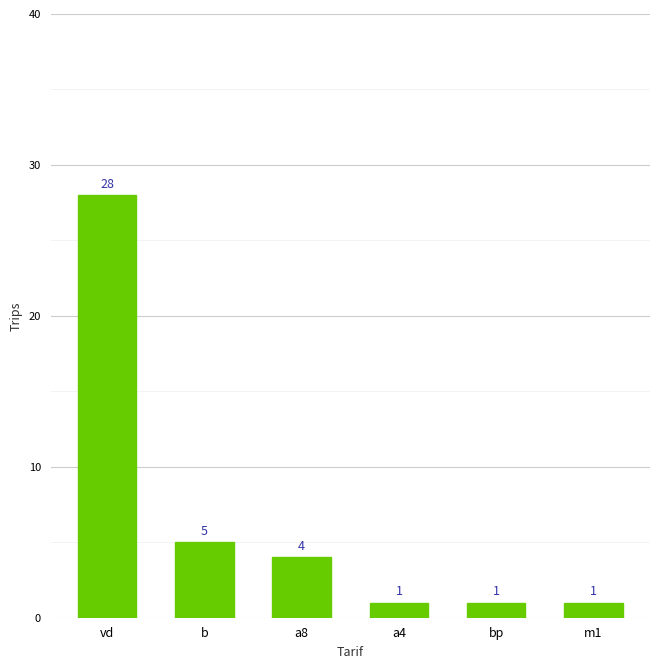

The value at a8 is 4. True or false?

True